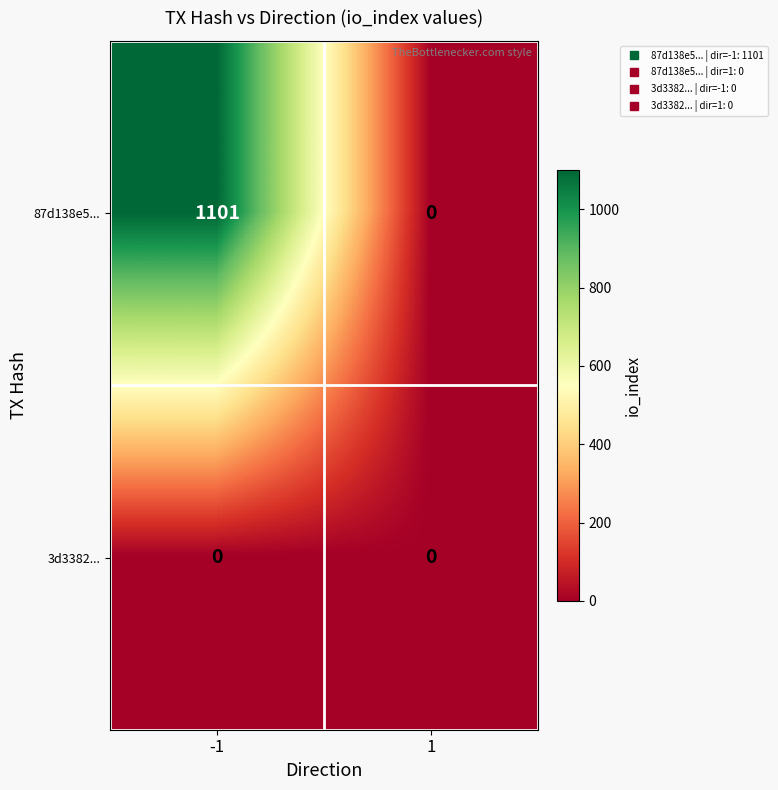

Reading right to left, list all the values displayed in this chart.

87d138e5...: 0	1101
3d3382...: 0	0